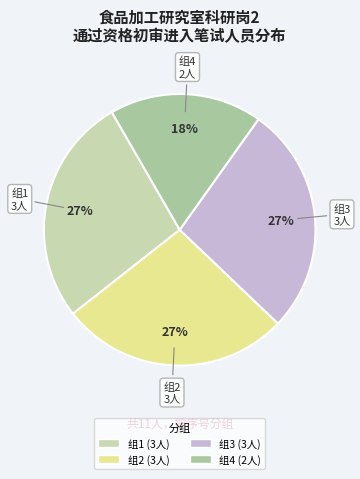

Count the number of slices in the pie.

4